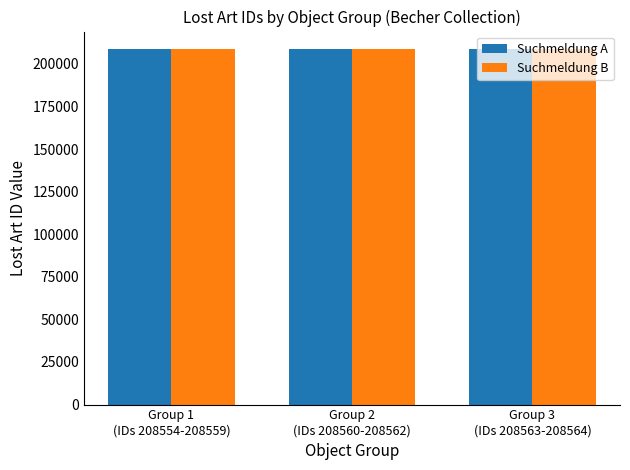

What is the value of the Suchmeldung B bar at the 2nd from the left?

208559